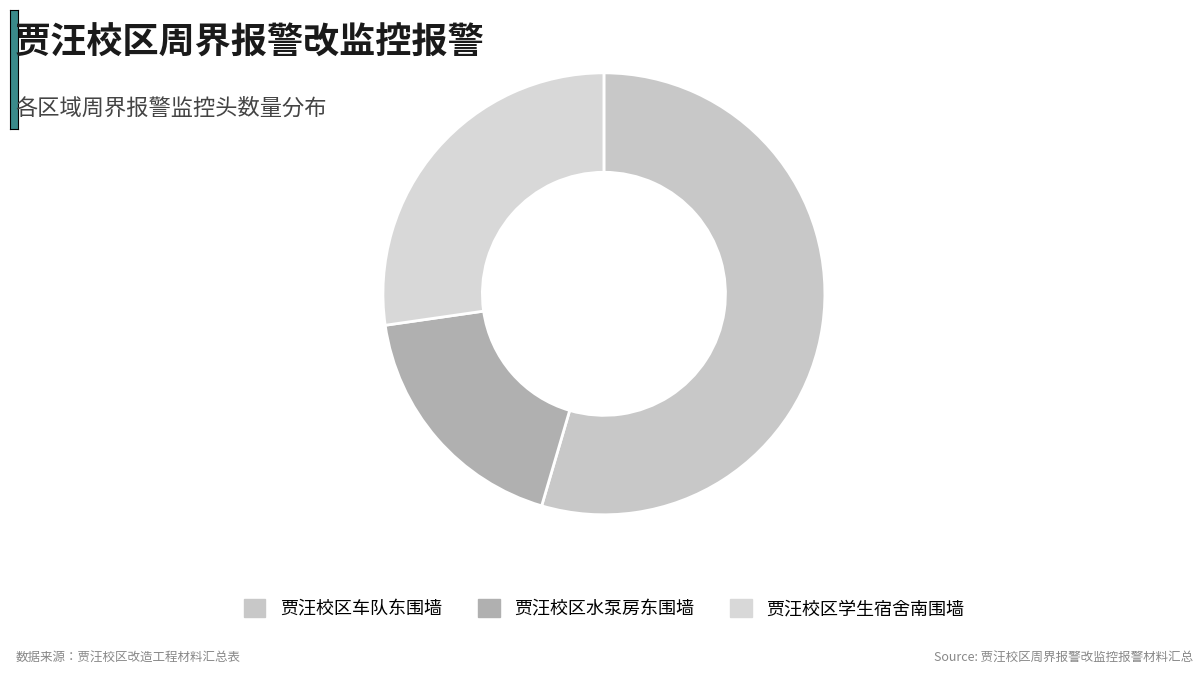

To the nearest percent, what is the difference between the 贾汪校区水泵房东围墙 and 贾汪校区学生宿舍南围墙 slice percentages?

9%